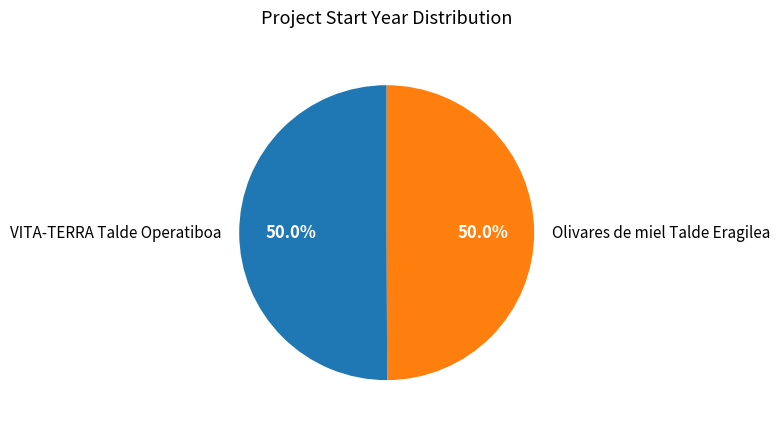

To the nearest percent, what portion does Olivares de miel Talde Eragilea represent?

50%